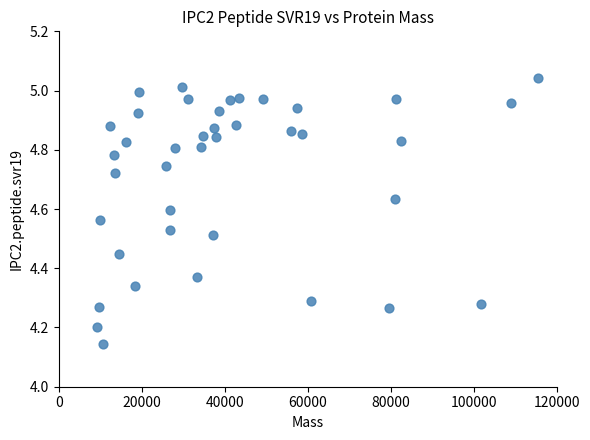

What is the range of Y values (max minus min)?

0.9